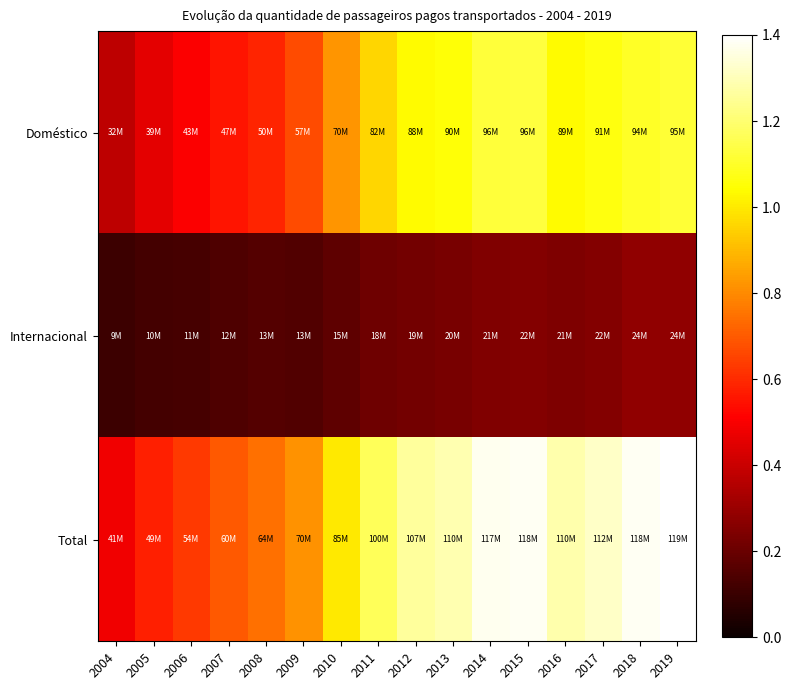

At how many categories does at least one series exceed 0?

16